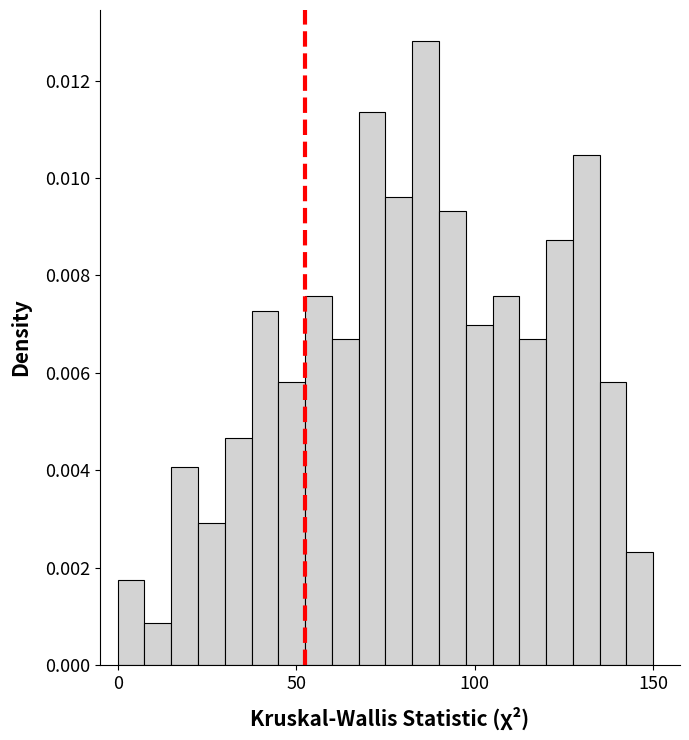

Around what value on the x-axis is the tallest bar? Give the approximate position of its centre, as read against the axis.

85